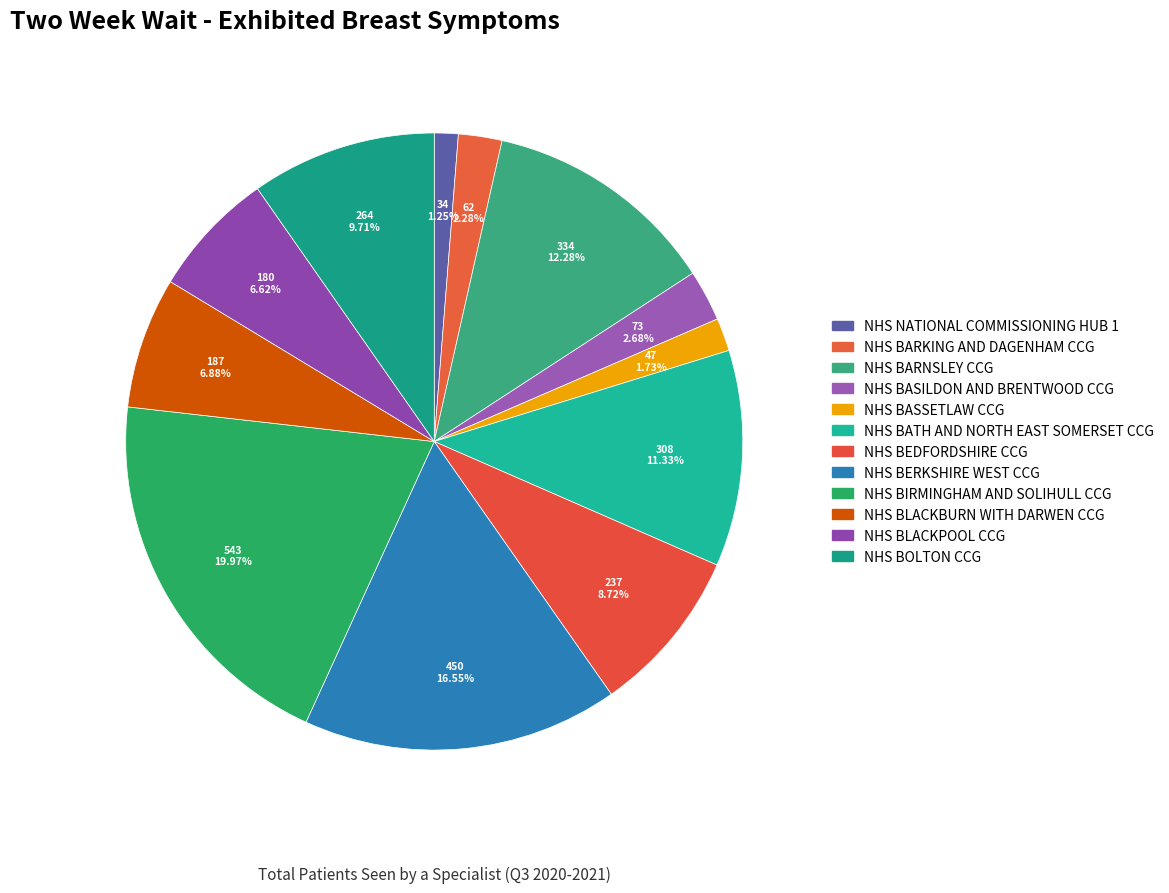

To the nearest percent, what portion does NHS BLACKPOOL CCG represent?

7%